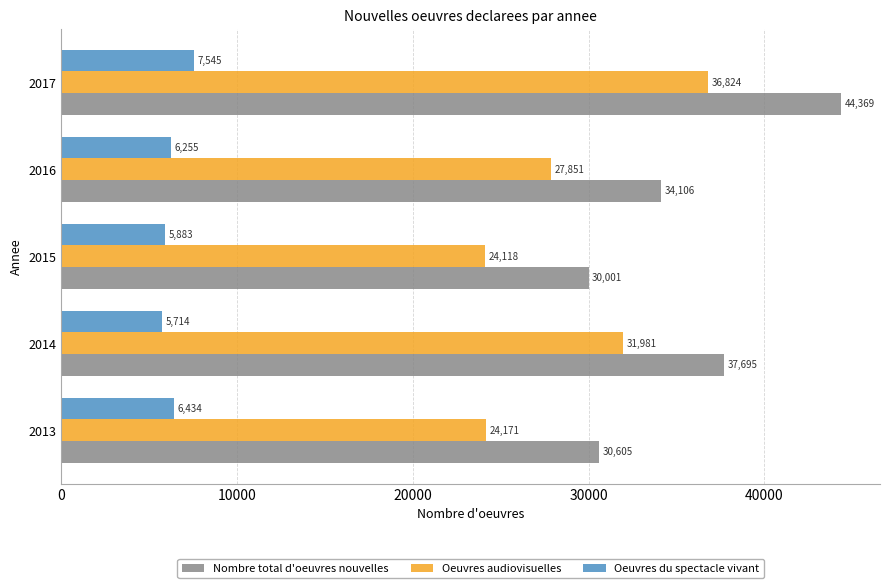

Rank the series by their average value, from lowest to highest.

Oeuvres du spectacle vivant, Oeuvres audiovisuelles, Nombre total d'oeuvres nouvelles